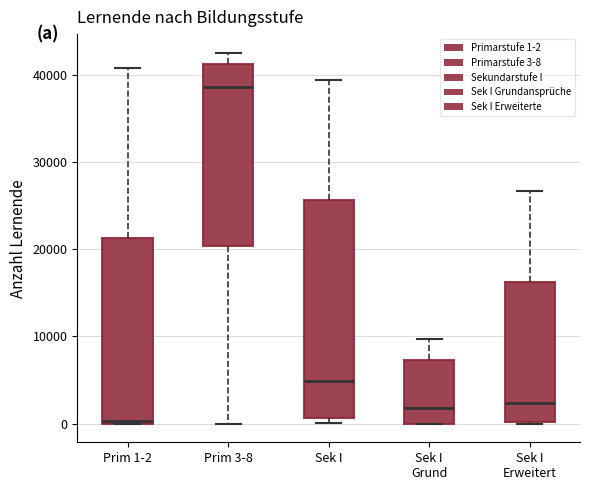

Which box is the tallest, from its lower edge to its upper edge?

Sek I